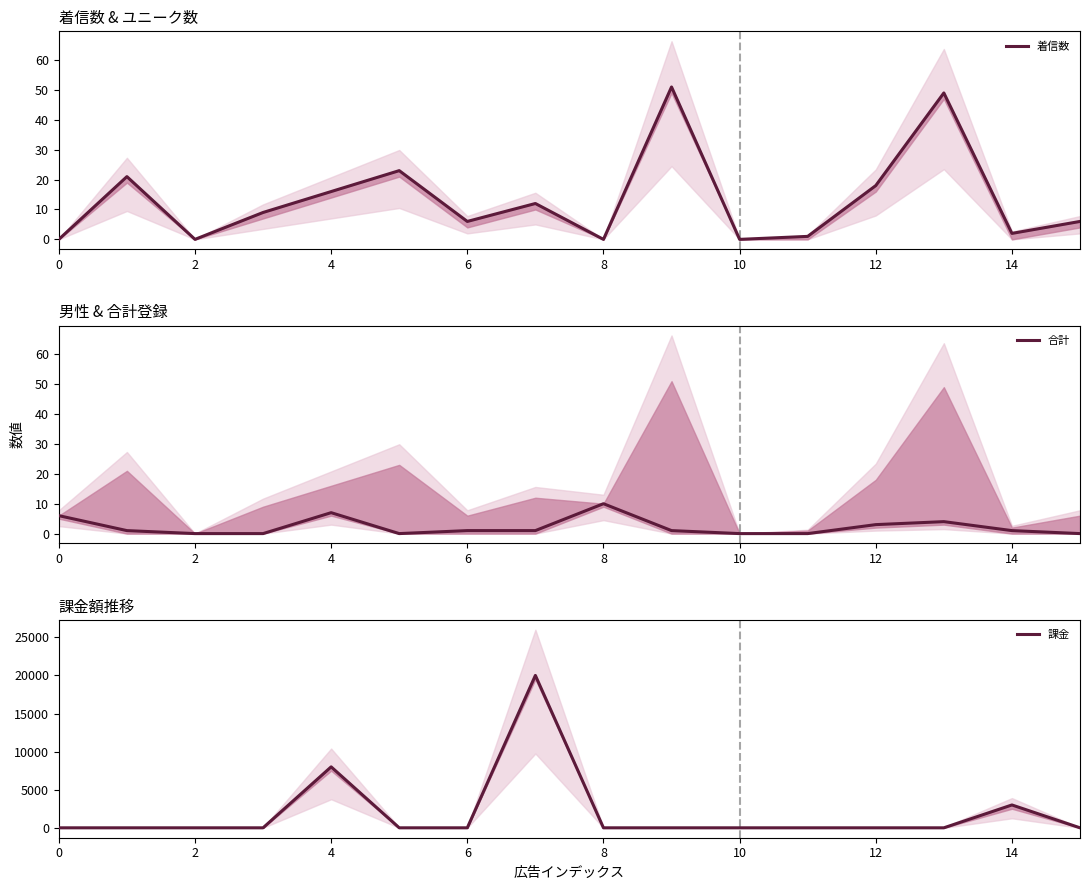

Where is the first local maximum for 合計?

4